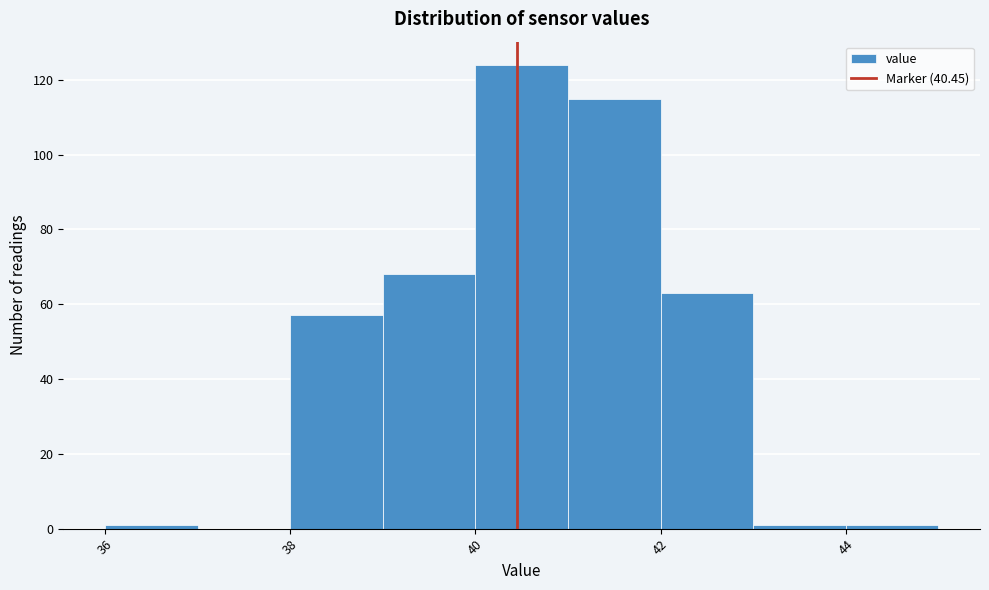

Reading left to right, list every bar in this chart as the range it spans on the x-axis followed by its height. The values are not printed on the chart, so give them approximately, as read against the axis.

36 to 37: under 2
37 to 38: 0
38 to 39: 58
39 to 40: 68
40 to 41: 124
41 to 42: 116
42 to 43: 64
43 to 44: under 2
44 to 45: under 2